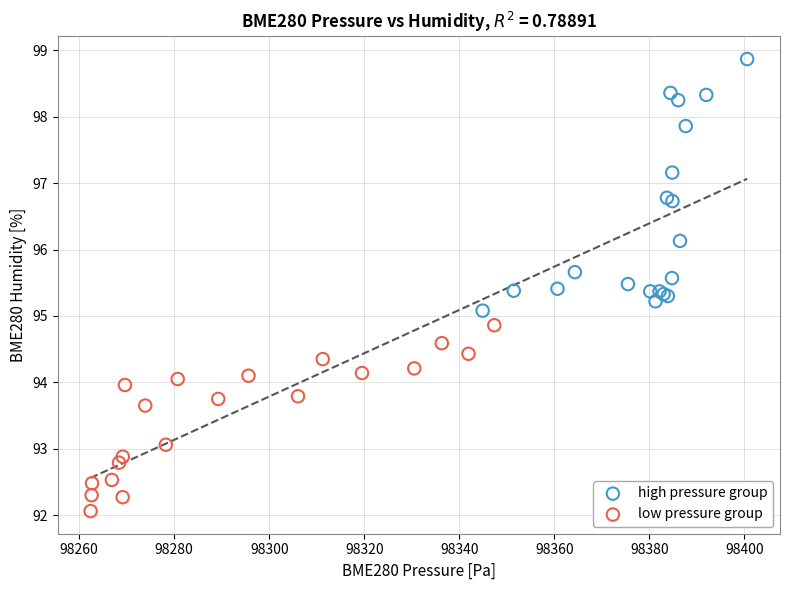

Which series contains the lowest Y value?

low pressure group